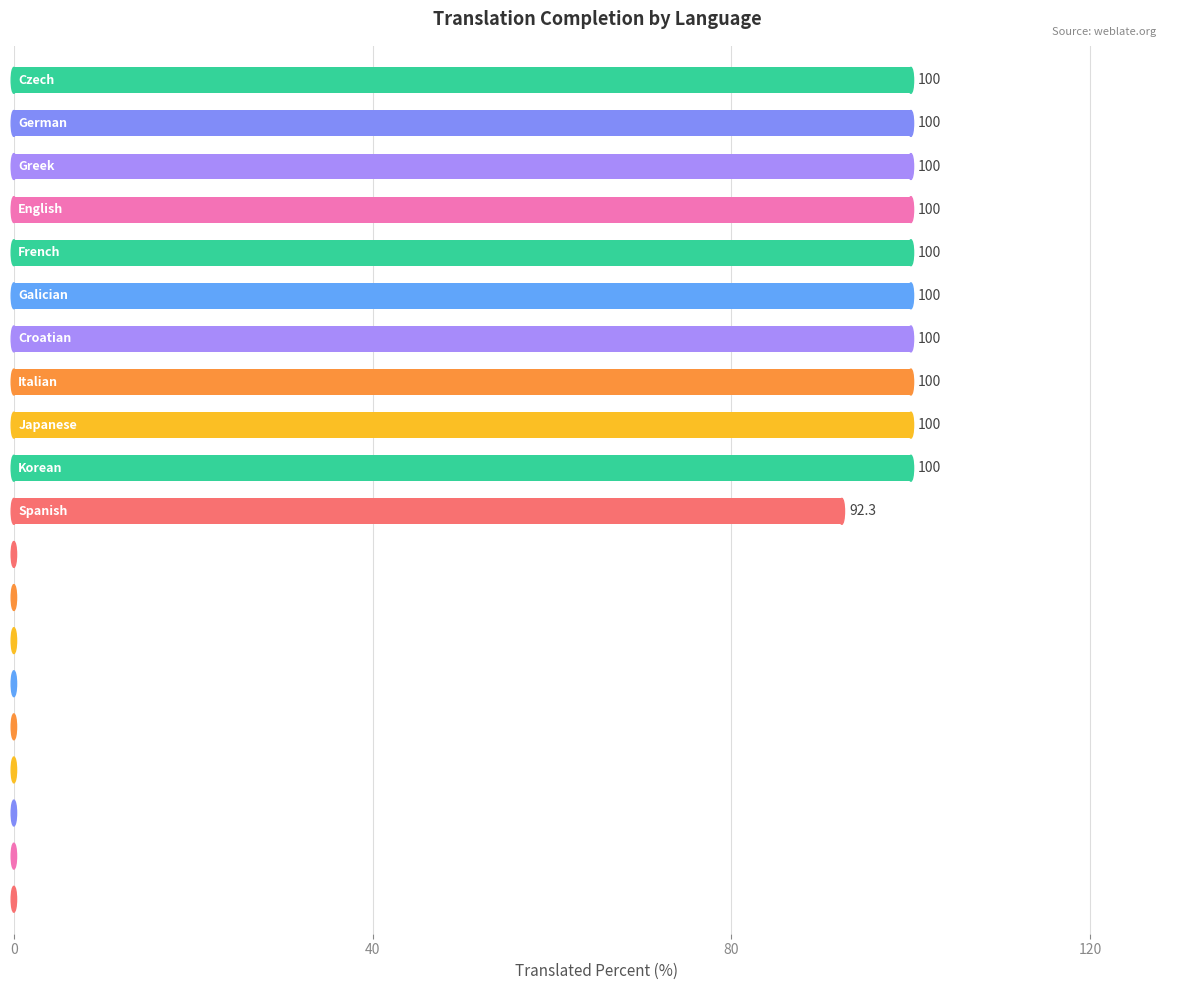

What is the greatest value displayed?

100.0